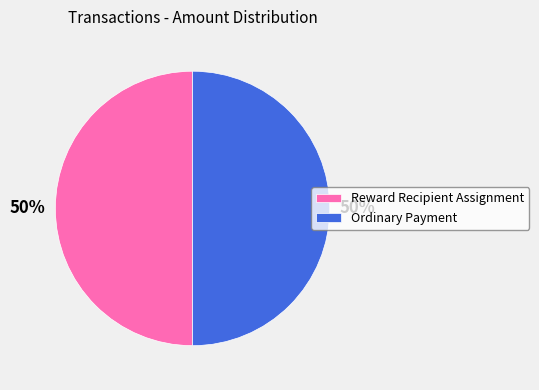

How many slices are in this pie chart?

2